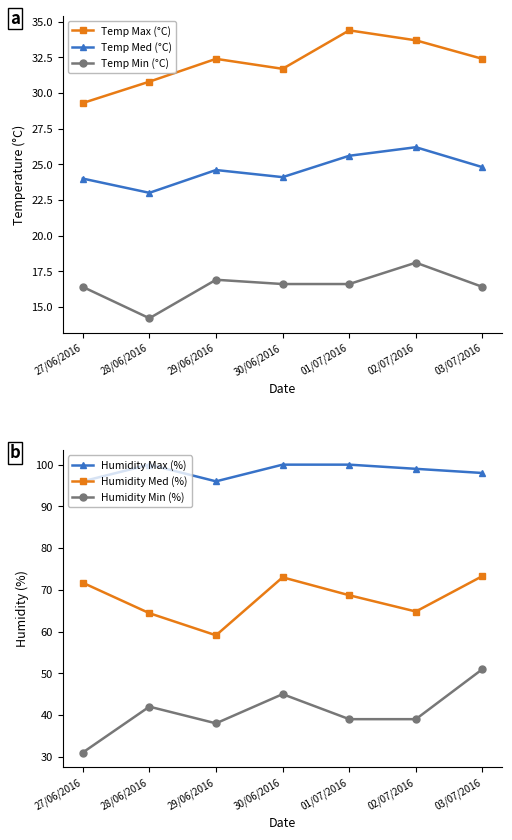

How many values in the Temp Max (°C) series are below 32?

3